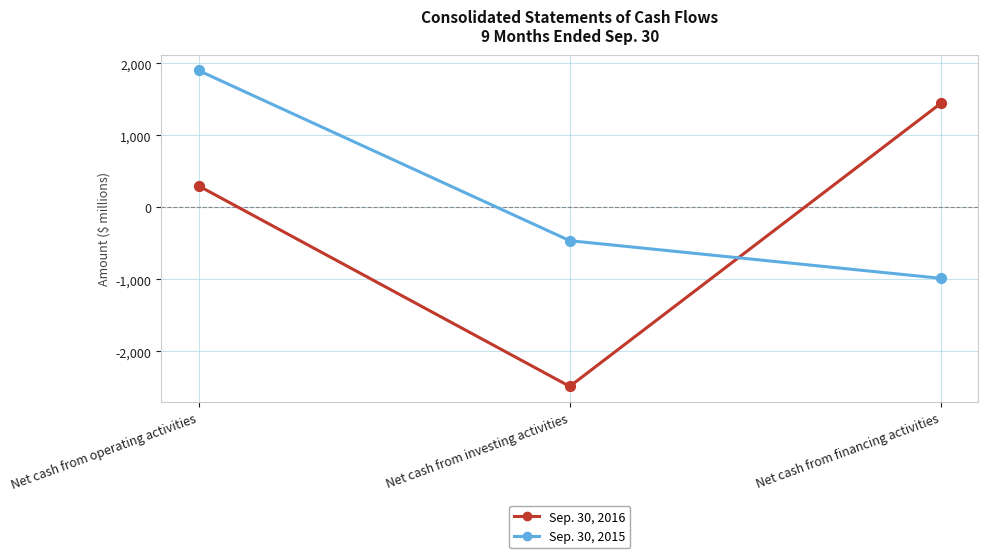

Which series has the largest total across all categories?

Sep. 30, 2015